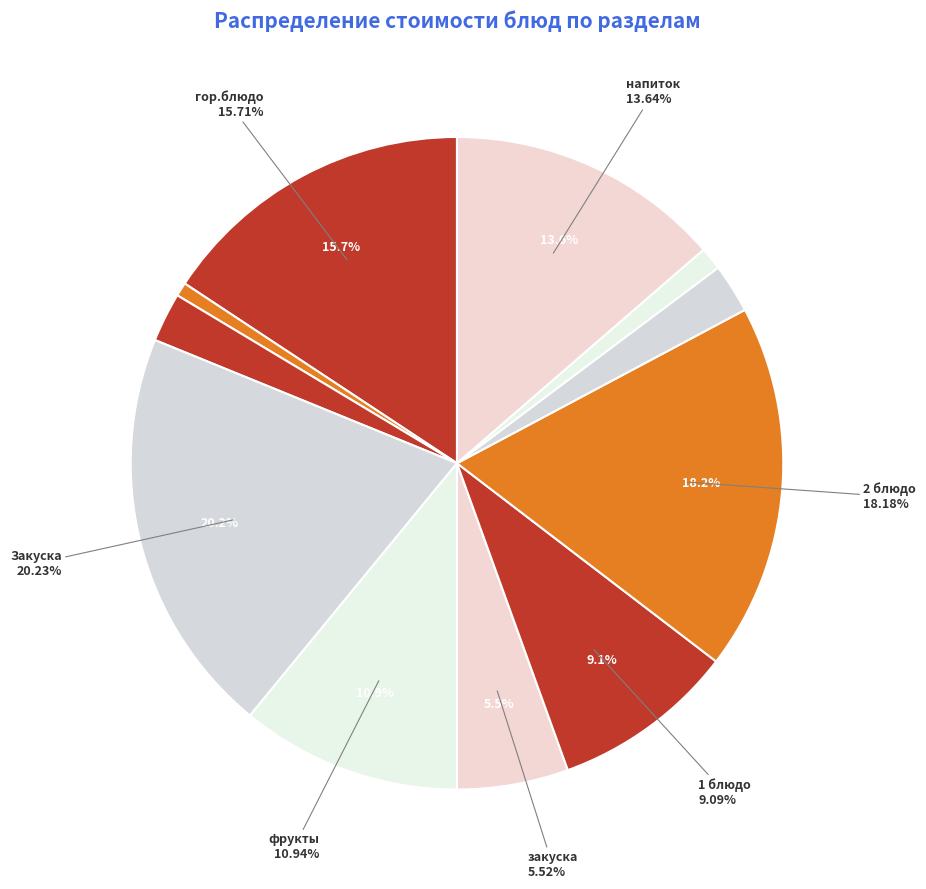

Rank the categories by value from lowest to highest.

гор.напиток, хлеб черн., хлеб, хлеб бел., закуска, 1 блюдо, фрукты, напиток, гор.блюдо, 2 блюдо, Закуска